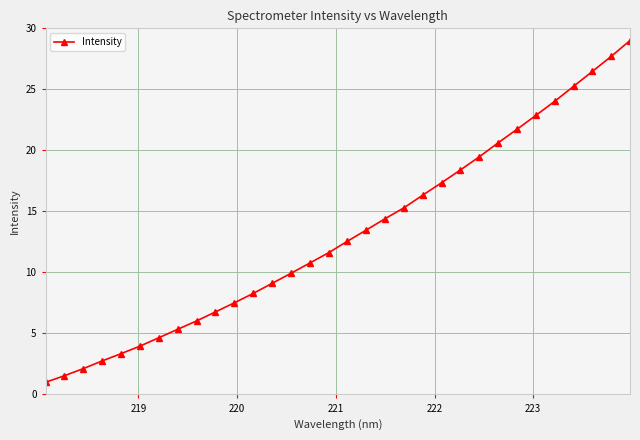

What is the value of the 32nd point from the left?

29.0